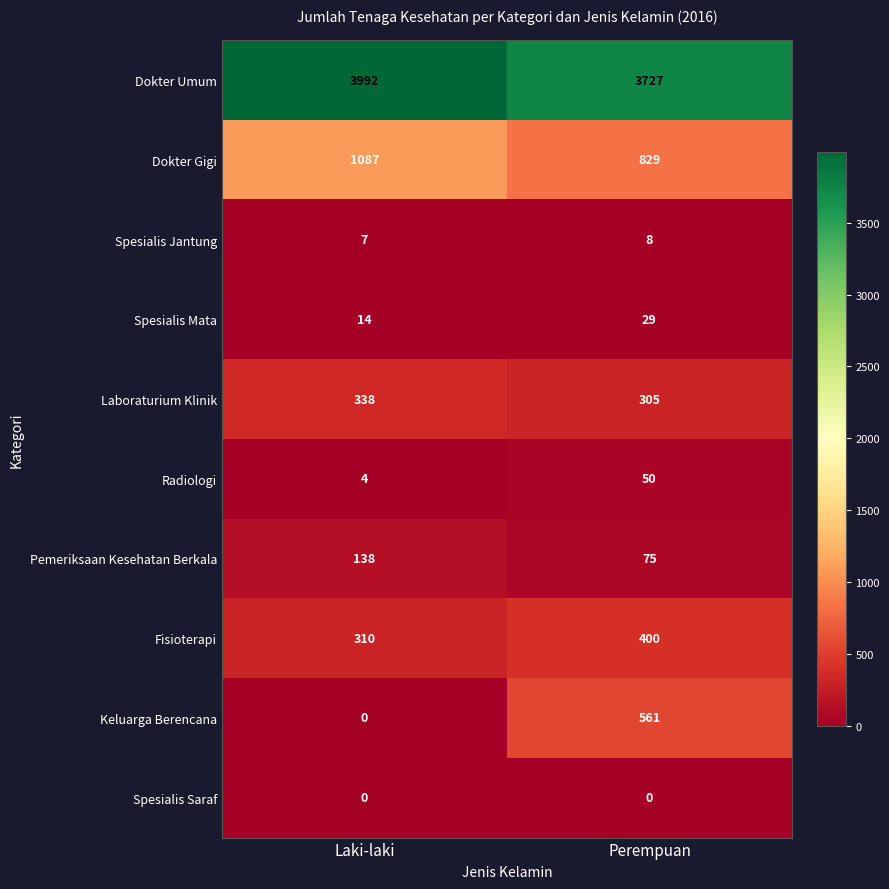

Which series has the largest total across all categories?

Dokter Umum